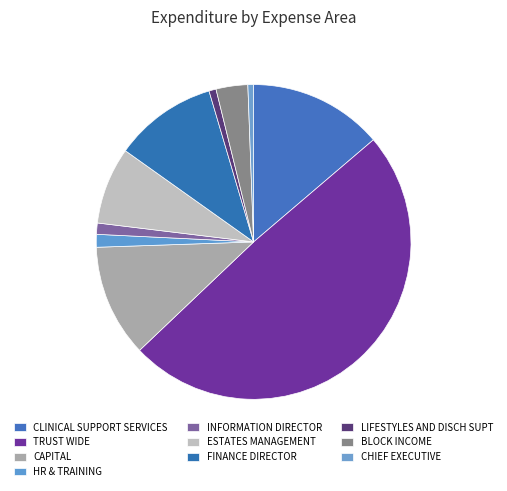

Count the number of slices in the pie.

10